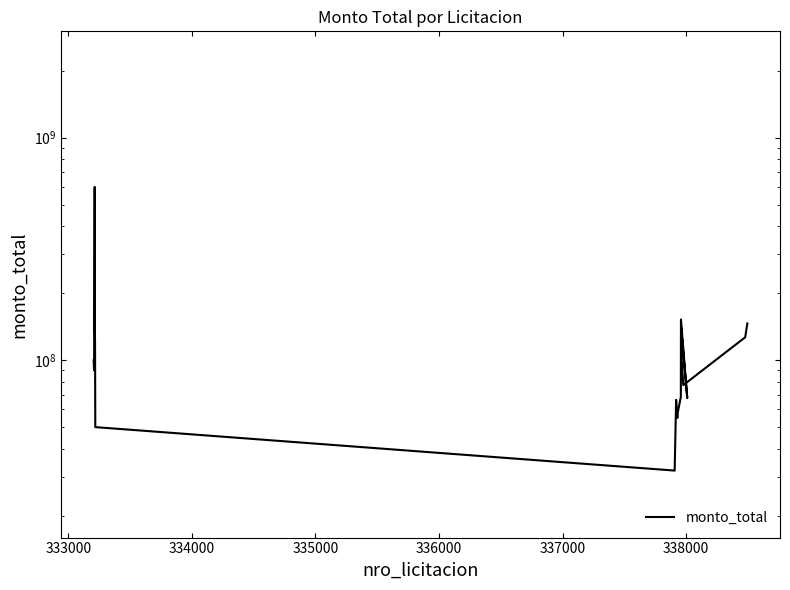

Read the value at 333000.

90000000